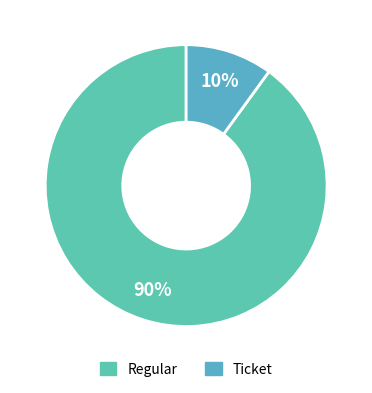

Which has a higher value, Regular or Ticket?

Regular